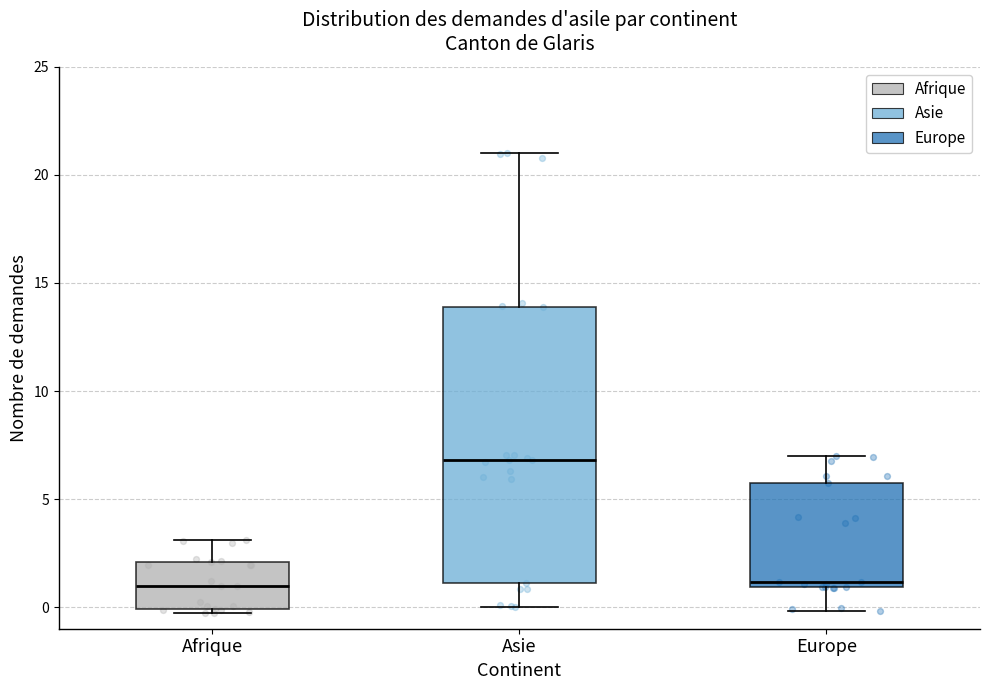

Reading left to right, read every box against the y-axis: the position of its median line, the range the box covers, and the ends of its whiskers. The values are not printed on the chart, so give them approximately, as read against the axis.

Afrique: median 1.0, box 0.0 to 2.0, whiskers -0.5 to 3.0
Asie: median 7.0, box 1.0 to 14.0, whiskers 0.0 to 21.0
Europe: median 1.0 (just above the box's lower edge), box 1.0 to 5.5, whiskers 0.0 to 7.0